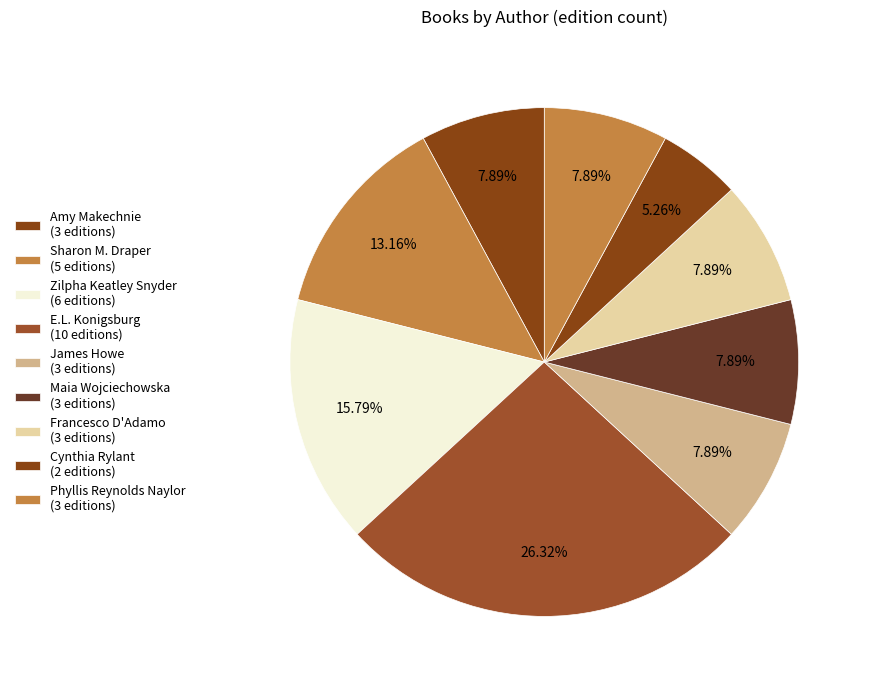

How many slices are in this pie chart?

9